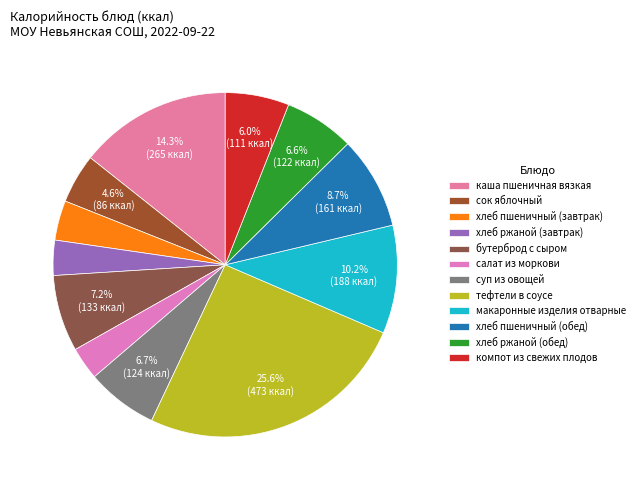

Which category has the biggest portion of the pie?

тефтели в соусе